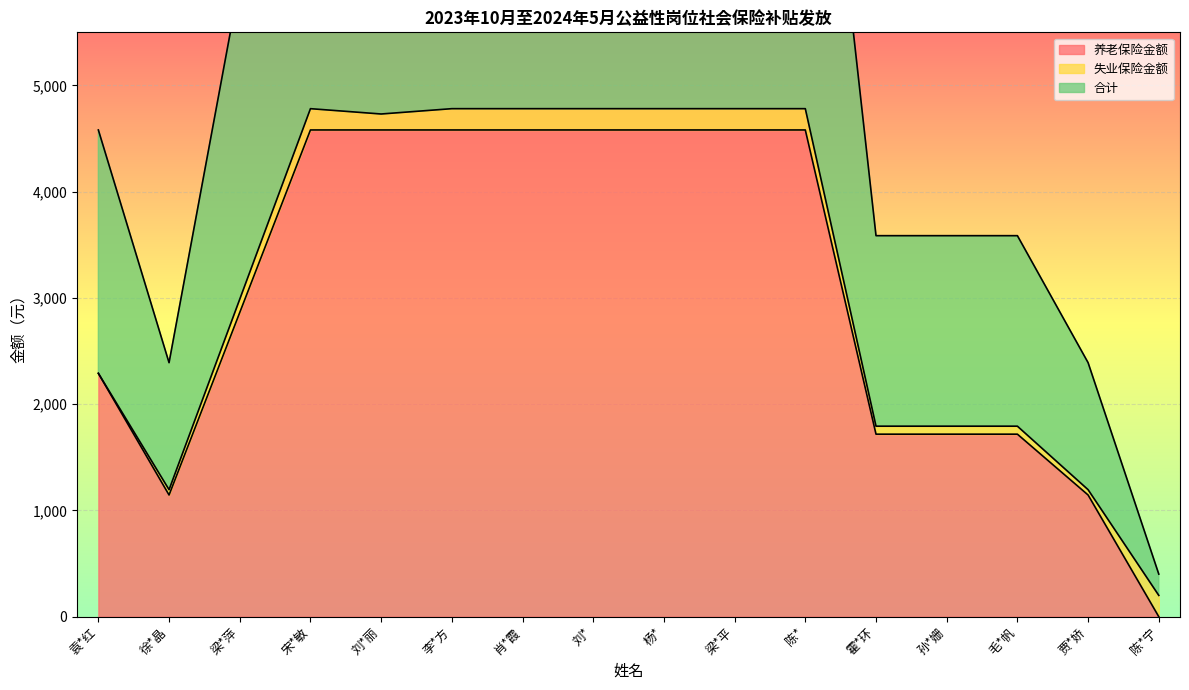

The value of 合计 at 宋*敏 is 8085.5. True or false?

False